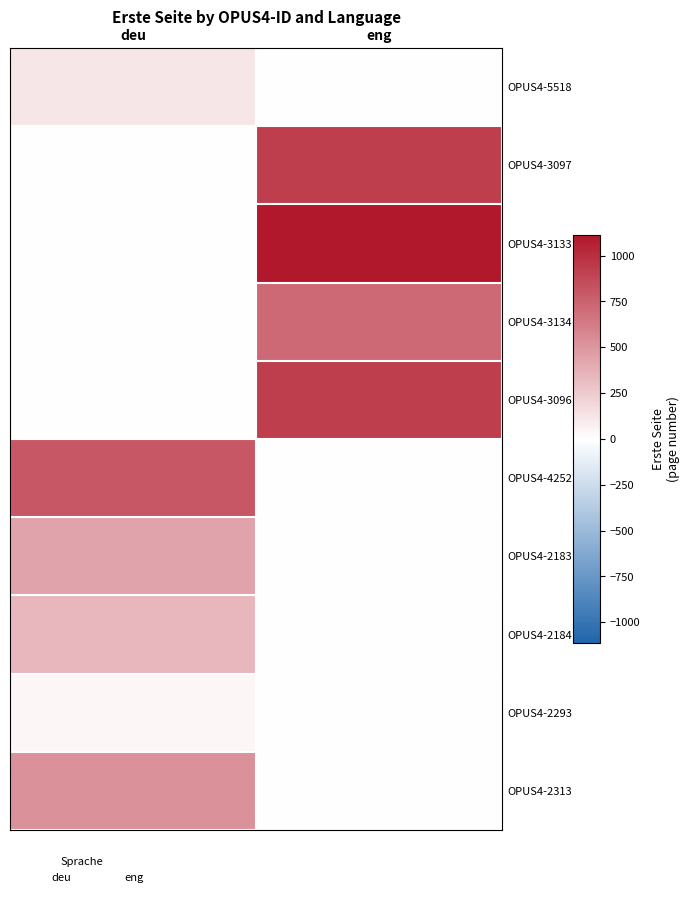

Rank the series by their maximum value, from highest to lowest.

OPUS4-3133, OPUS4-3096, OPUS4-3097, OPUS4-4252, OPUS4-3134, OPUS4-2313, OPUS4-2183, OPUS4-2184, OPUS4-5518, OPUS4-2293